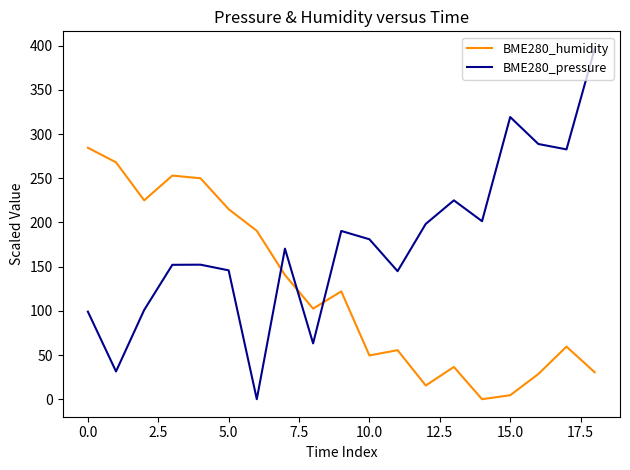

True or false: BME280_pressure has more than 2 interior local peaks.

True